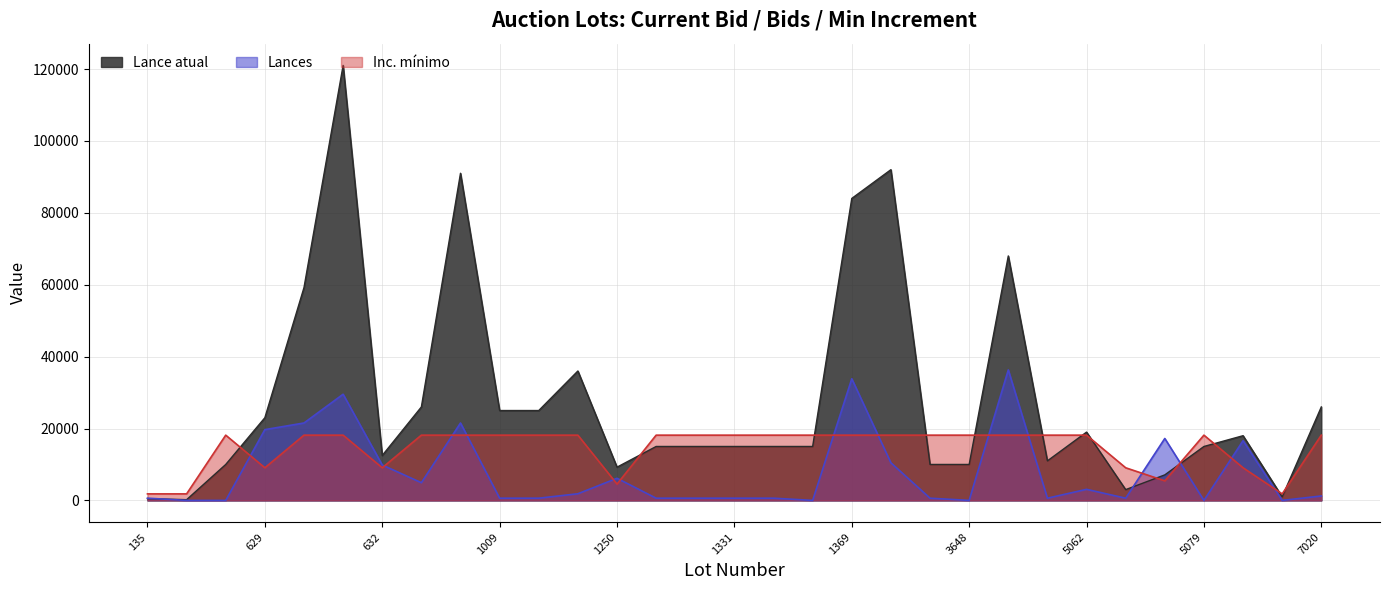

Reading left to right, transcribe all the data shown in this chart.

Lance atual: 135=500.0	140=200.0	601=10000.0	629=23000.0	630=59200.0	631=121000.0	632=12500.0	633=26000.0	679=91000.0	1009=25000.0	1013=25000.0	1187=36000.0	1250=9250.0	1329=15000.0	1330=15000.0	1331=15000.0	1332=15000.0	1333=15000.0	1369=84000.0	1371=92000.0	3638=10000.0	3648=10000.0	3741=68000.0	5049=11000.0	5062=19000.0	5077=3000.0	5078=7100.0	5079=15000.0	5086=18000.0	5098=1000.0	7020=26000.0
Lances: 135=615.3	140=0.0	601=0.0	629=19688.1	630=21533.9	631=29532.2	632=9844.1	633=4922.0	679=21533.9	1009=615.3	1013=615.3	1187=1845.8	1250=6152.5	1329=615.3	1330=615.3	1331=615.3	1332=615.3	1333=0.0	1369=33839.0	1371=10459.3	3638=615.3	3648=0.0	3741=36300.0	5049=615.3	5062=3076.3	5077=615.3	5078=17227.1	5079=0.0	5086=16611.9	5098=0.0	7020=1230.5
Inc. minimo: 135=1815.0	140=1815.0	601=18150.0	629=9075.0	630=18150.0	631=18150.0	632=9075.0	633=18150.0	679=18150.0	1009=18150.0	1013=18150.0	1187=18150.0	1250=4537.5	1329=18150.0	1330=18150.0	1331=18150.0	1332=18150.0	1333=18150.0	1369=18150.0	1371=18150.0	3638=18150.0	3648=18150.0	3741=18150.0	5049=18150.0	5062=18150.0	5077=9075.0	5078=5445.0	5079=18150.0	5086=9075.0	5098=1815.0	7020=18150.0